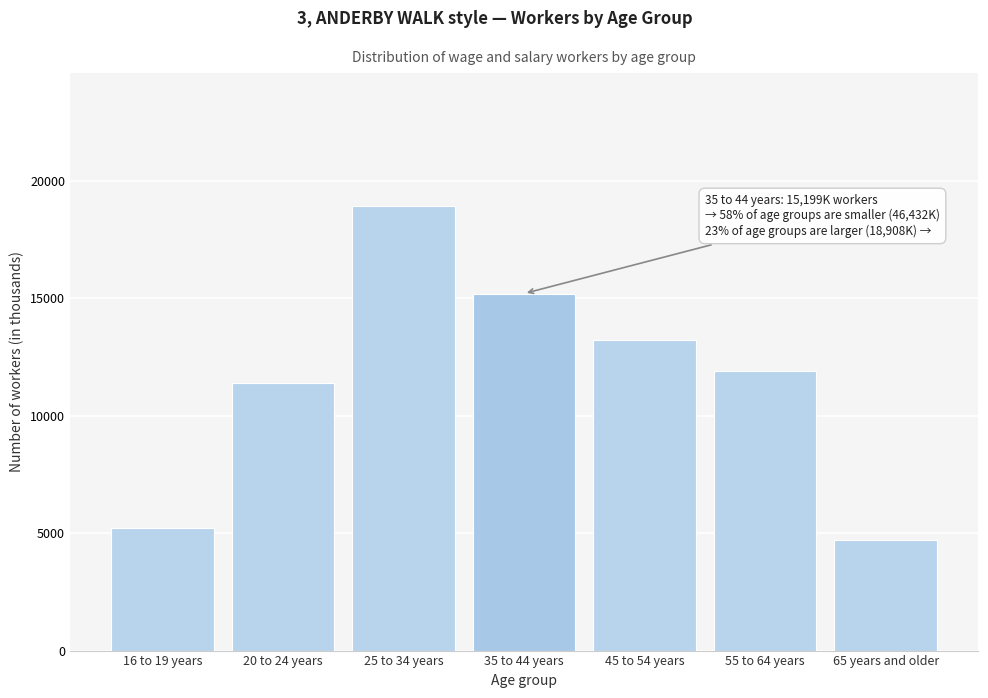

Reading left to right, transcribe all the data shown in this chart.

16 to 19 years=5208	20 to 24 years=11383	25 to 34 years=18908	35 to 44 years=15199	45 to 54 years=13211	55 to 64 years=11920	65 years and older=4710